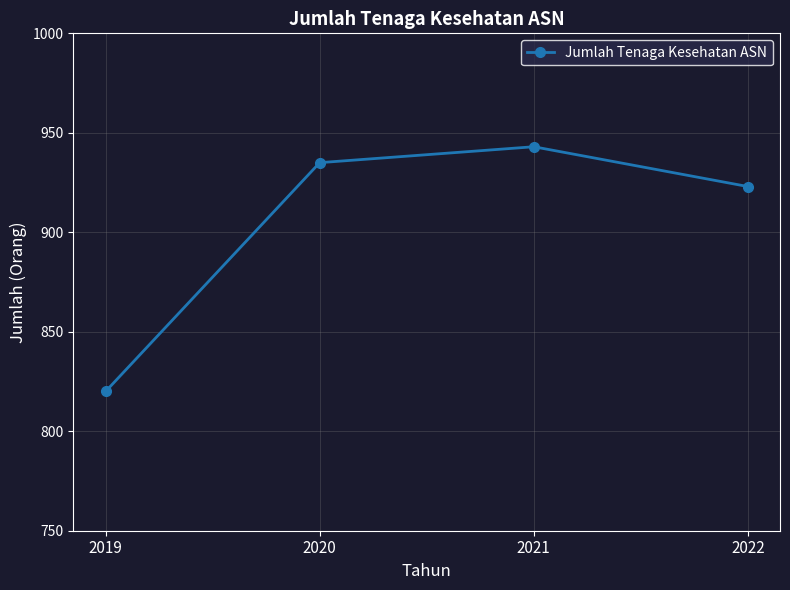

Is it true that the value at 2021 is 481?

False